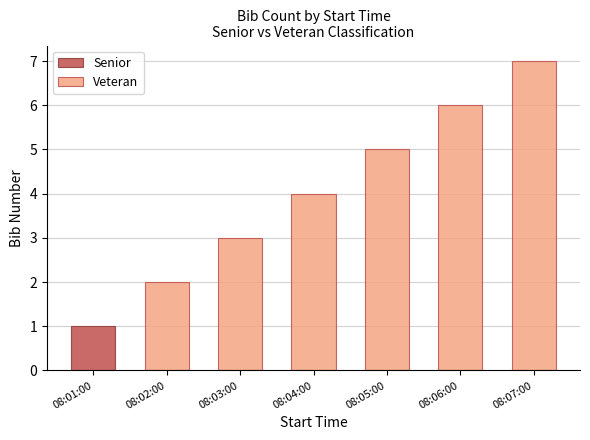

What is the label of the 1st bar from the right?

08:07:00